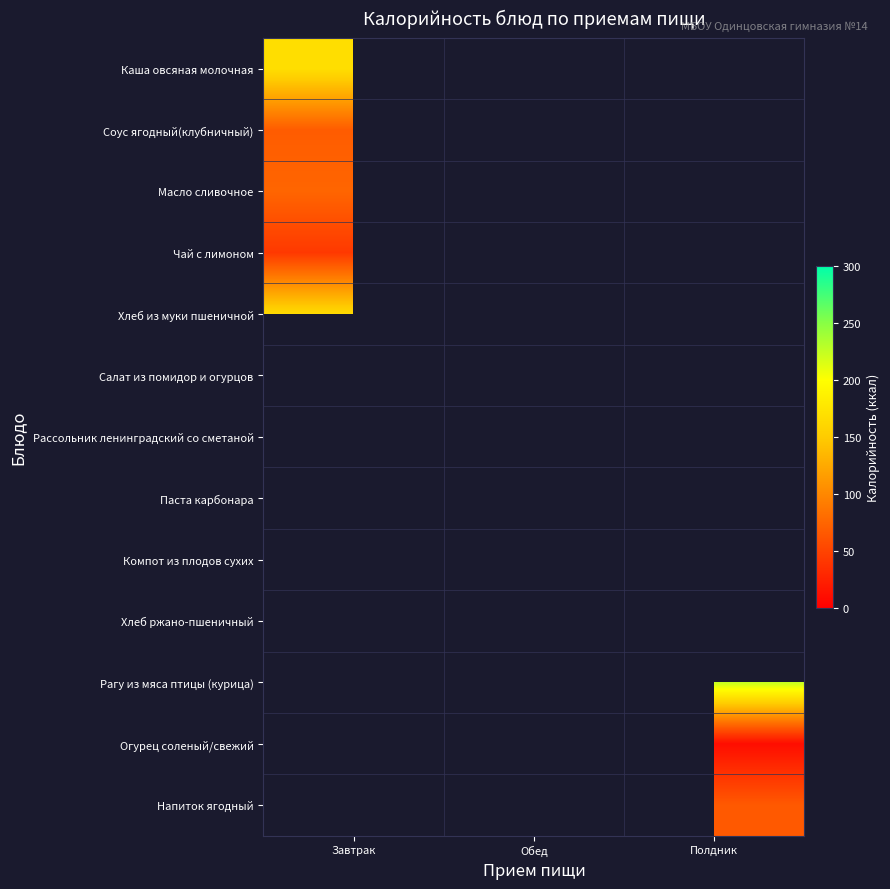

Between Завтрак and Обед, which series saw the biggest shift?

Хлеб из муки пшеничной